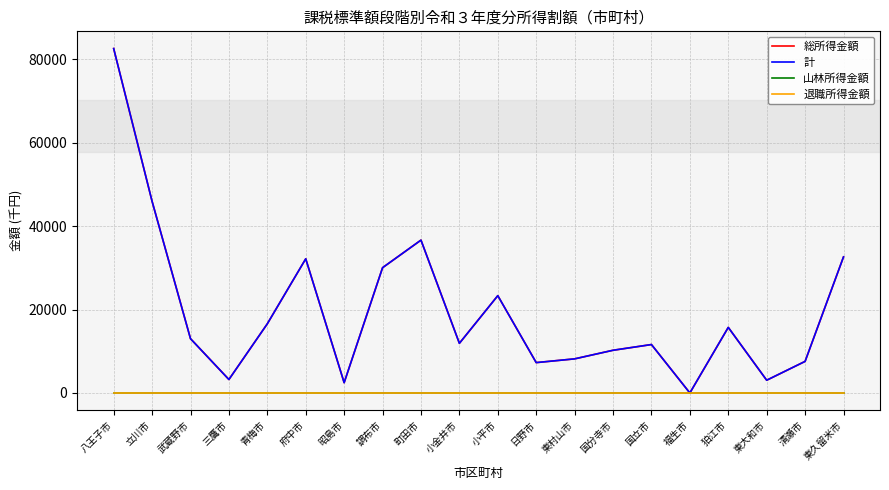

What is the label of the 15th point from the right?

府中市